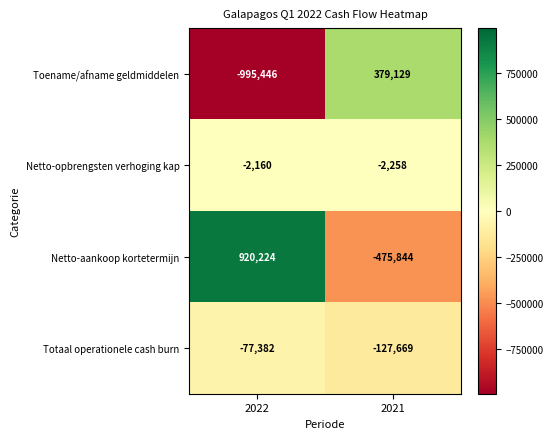

Count the number of categories in the chart.

2